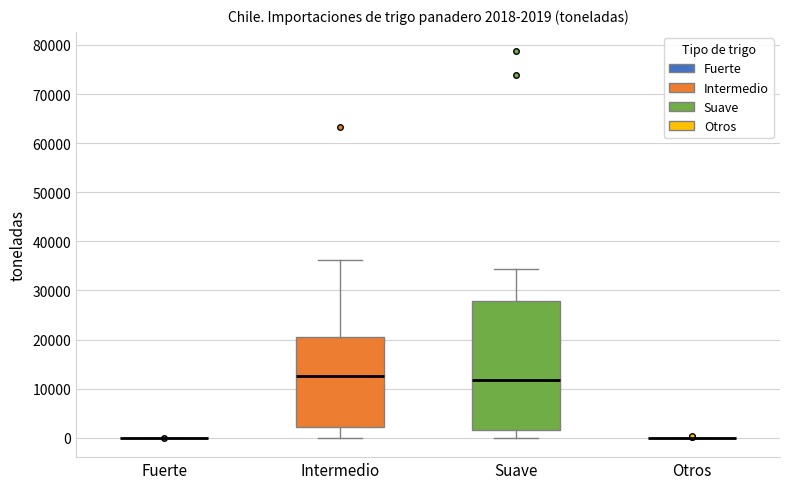

Which box is the tallest, from its lower edge to its upper edge?

Suave